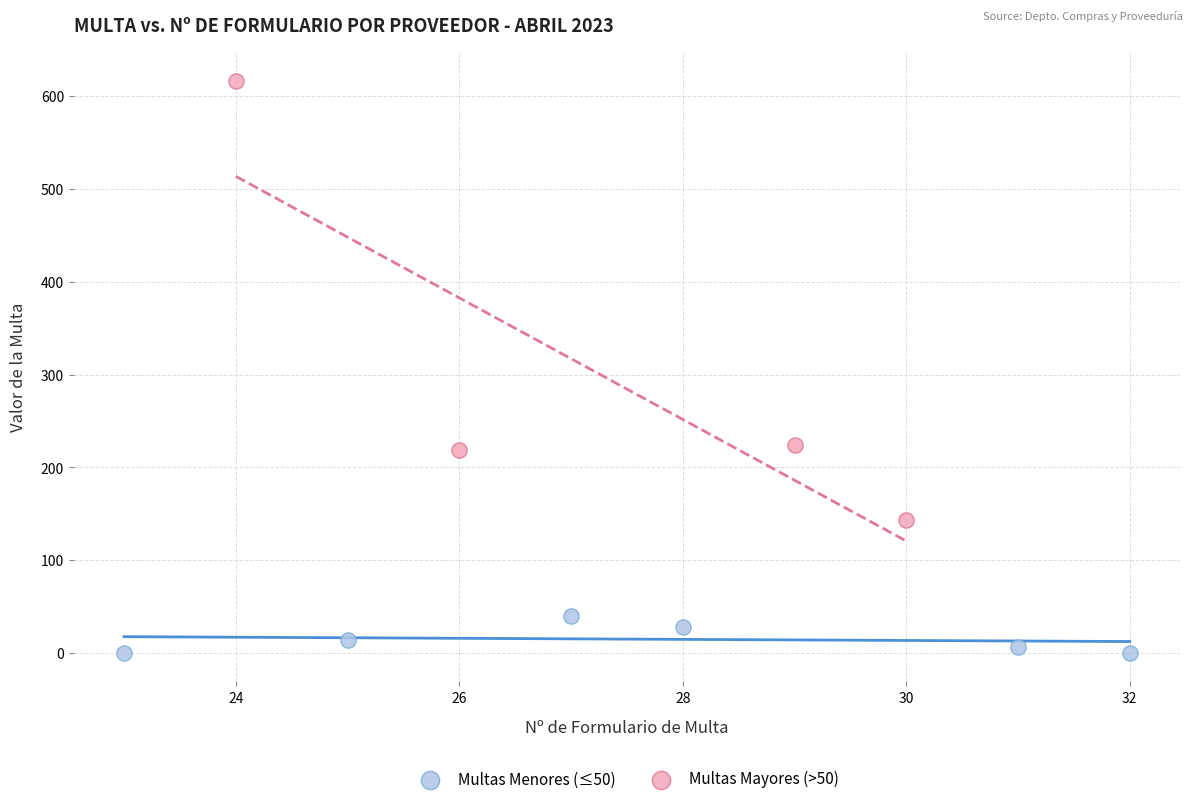

Which series reaches the minimum Y coordinate?

Multas Menores (≤50)